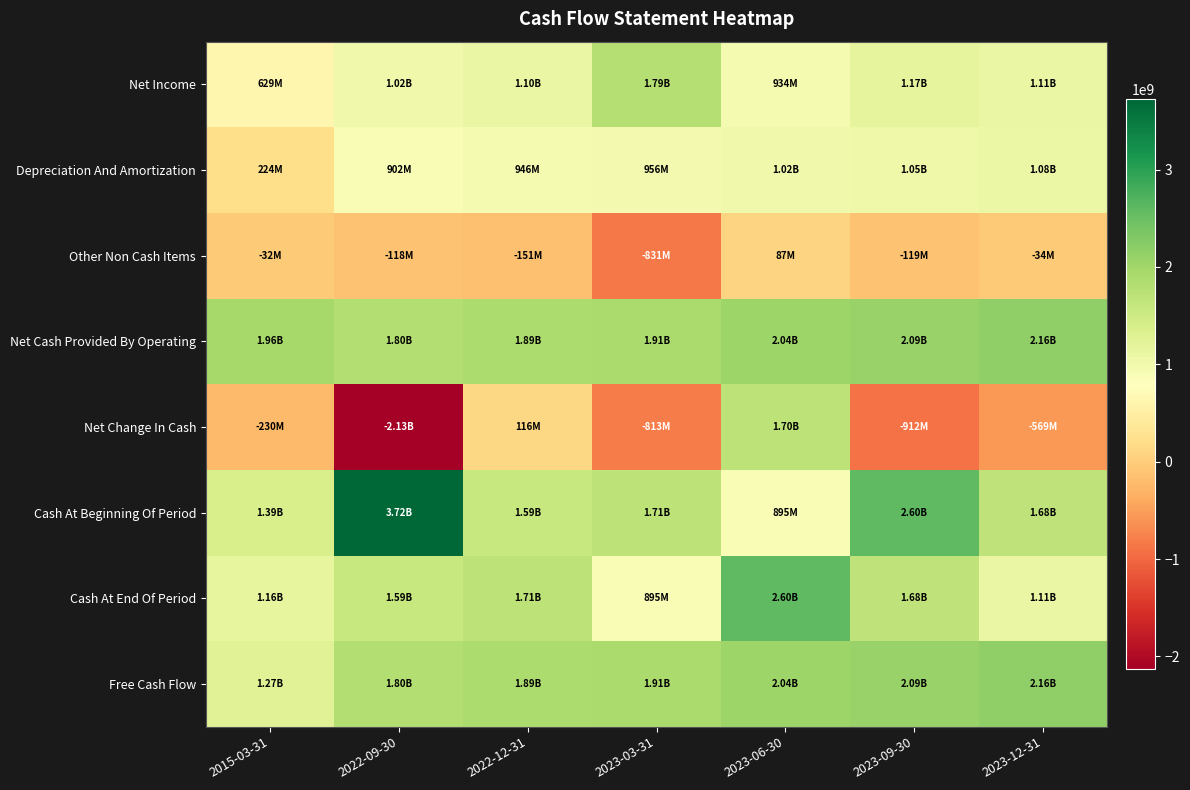

What is the spread (max minus min) of values at 2023-06-30?

2508000000